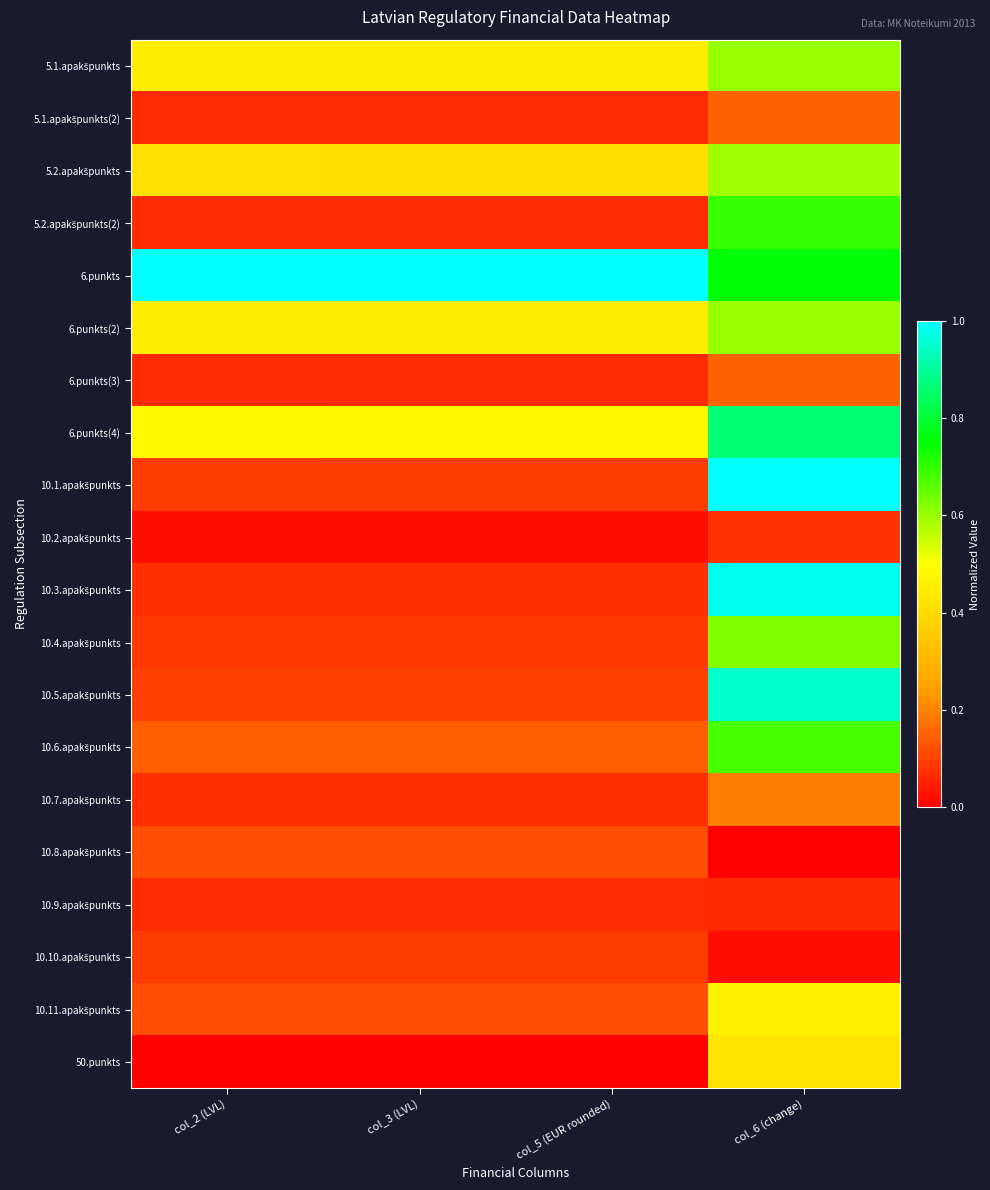

At how many categories does at least one series exceed 0?

4